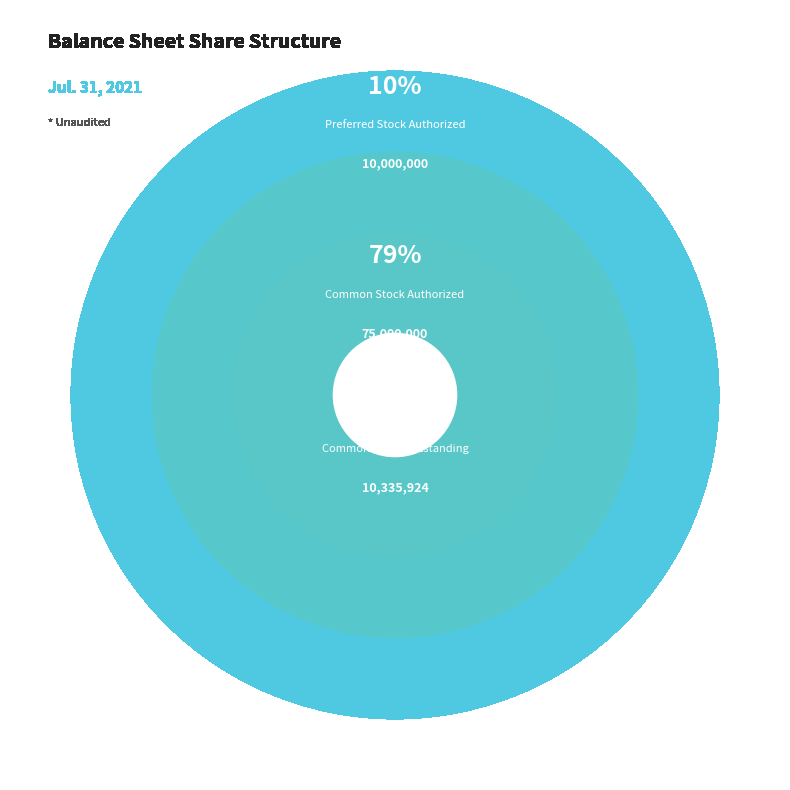

Approximately how many times larger is the value at Preferred Stock Authorized compared to Common Stock Outstanding?

1.0